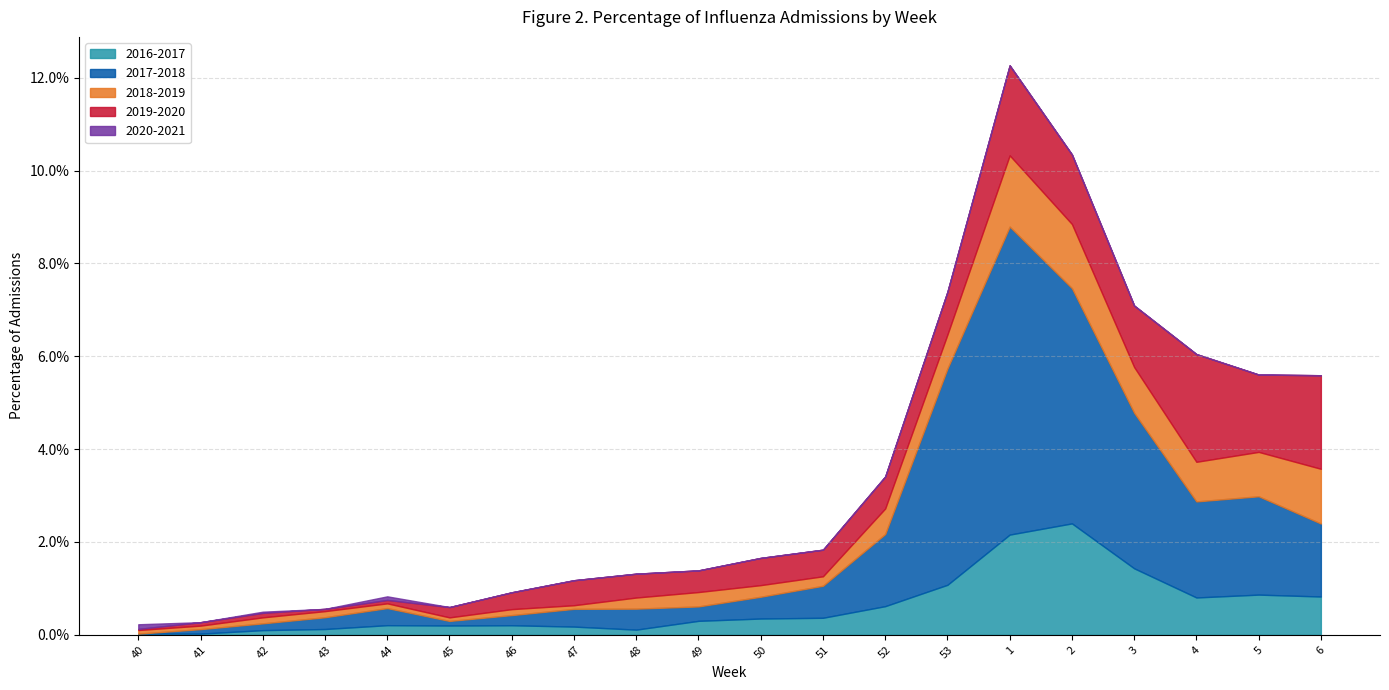

In 2017-2018, how many points are lower than both neighbors (excluding endpoints)?

3